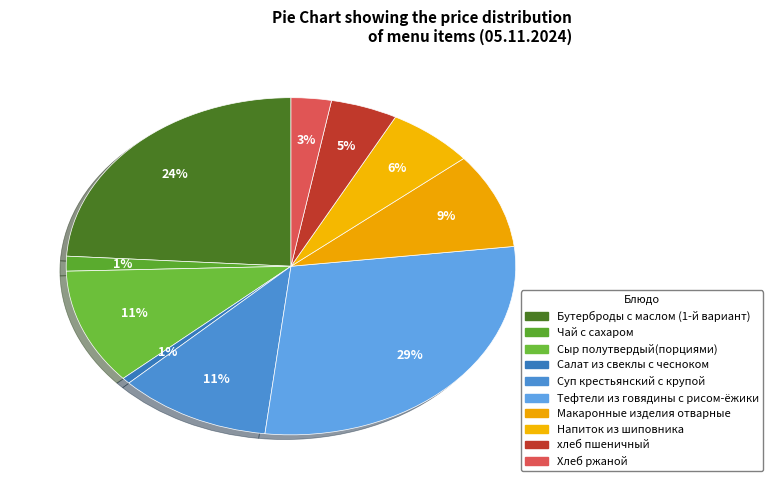

How many slices are in this pie chart?

10